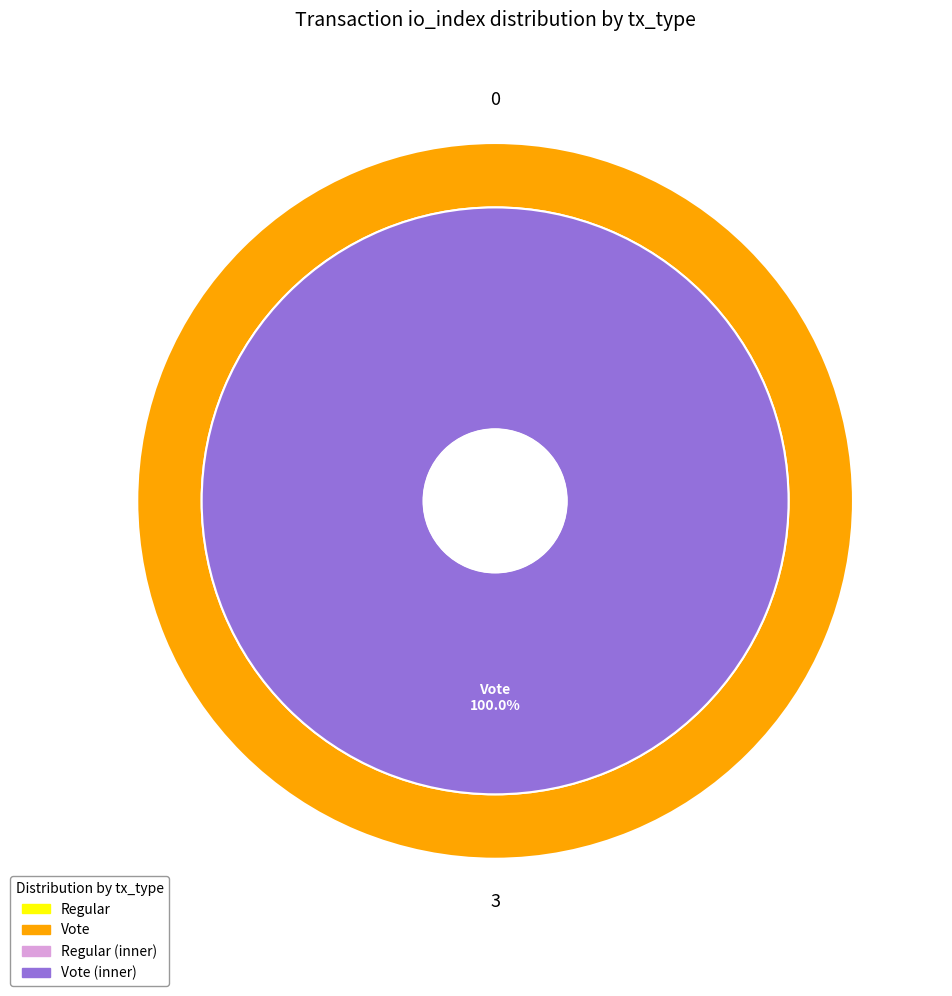

Rank the categories by value from lowest to highest.

Regular, Vote